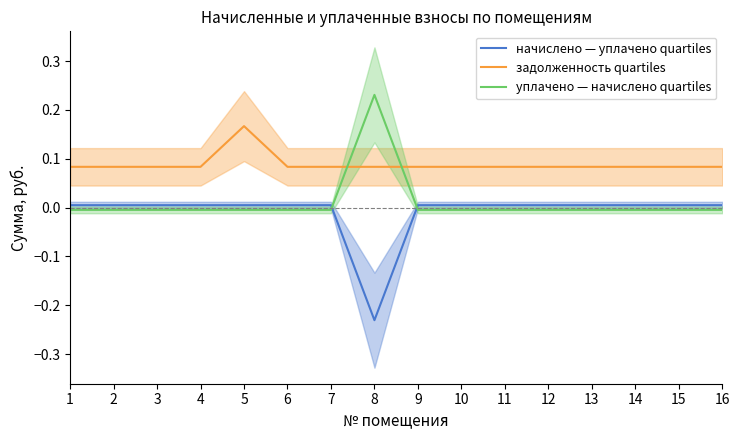

Is the value of задолженность quartiles at 6 greater than the value of начислено — уплачено quartiles at 6?

Yes